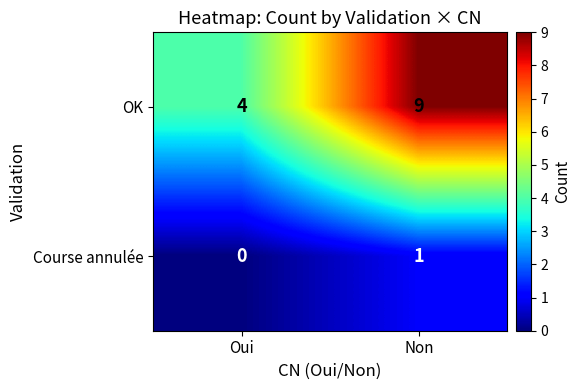

What is the difference between the maximum and minimum values in the OK series?

5